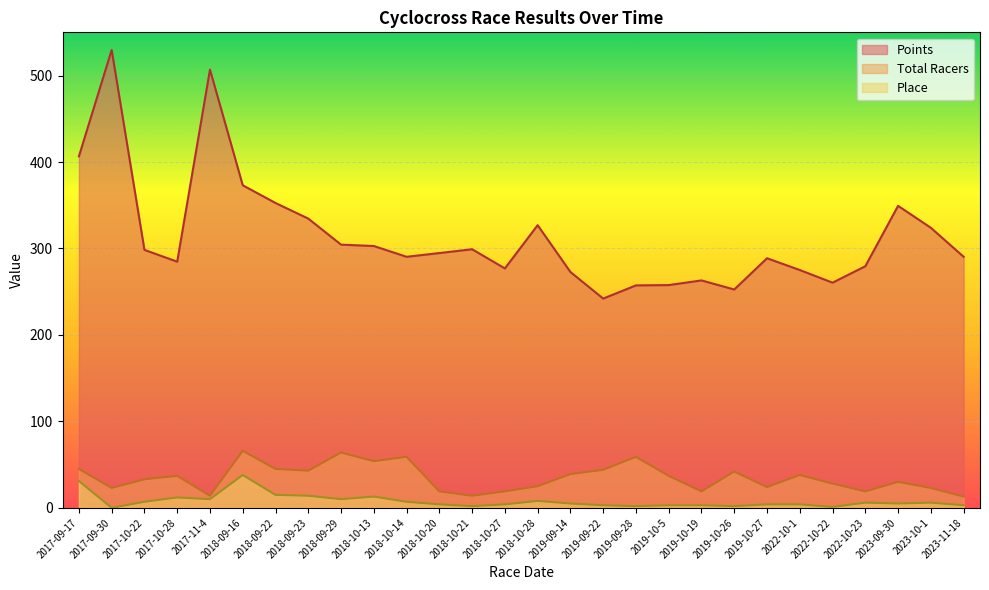

List the labels in order of Total Racers value, largest first.

2018-09-16, 2018-09-29, 2018-10-14, 2019-09-28, 2018-10-13, 2017-09-17, 2018-09-22, 2019-09-22, 2018-09-23, 2019-10-26, 2019-09-14, 2022-10-1, 2017-10-28, 2019-10-5, 2017-10-22, 2023-09-30, 2022-10-22, 2018-10-28, 2019-10-27, 2017-09-30, 2023-10-1, 2018-10-20, 2018-10-27, 2019-10-19, 2022-10-23, 2017-11-4, 2018-10-21, 2023-11-18